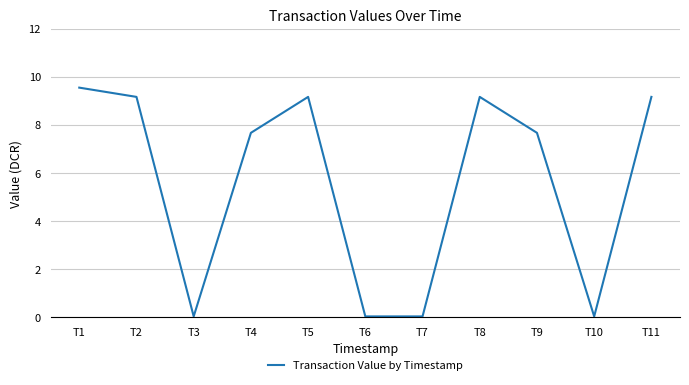

True or false: the data shows 9.2 at T11.

True